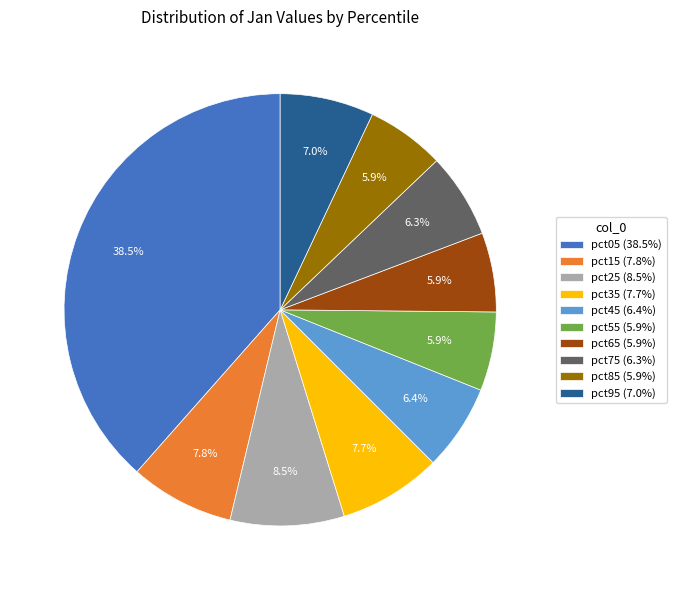

True or false: pct95 accounts for 1% of the total.

False